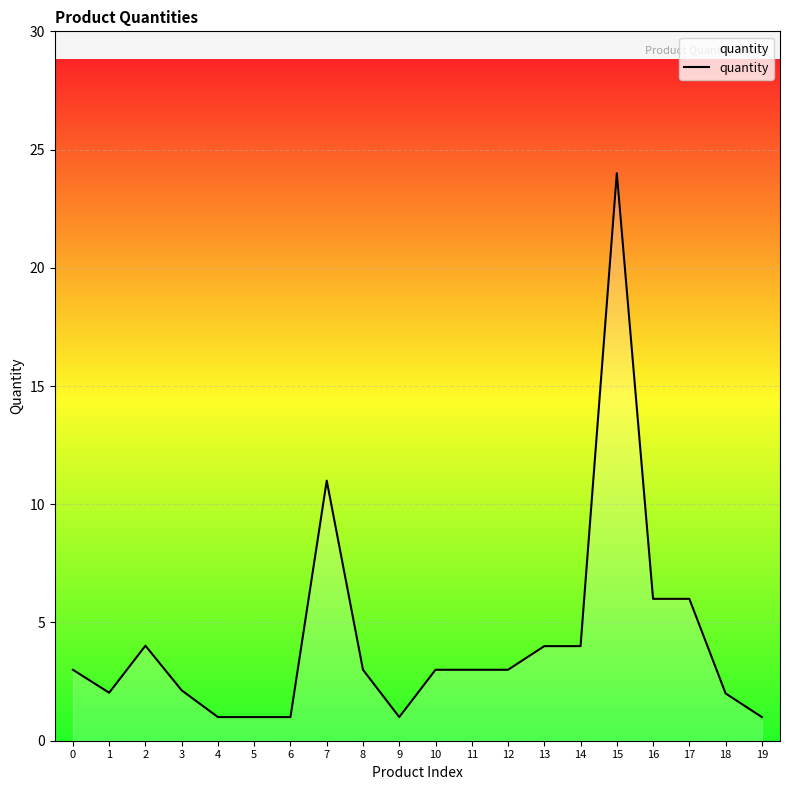

What is the minimum value shown in the chart?

1.0